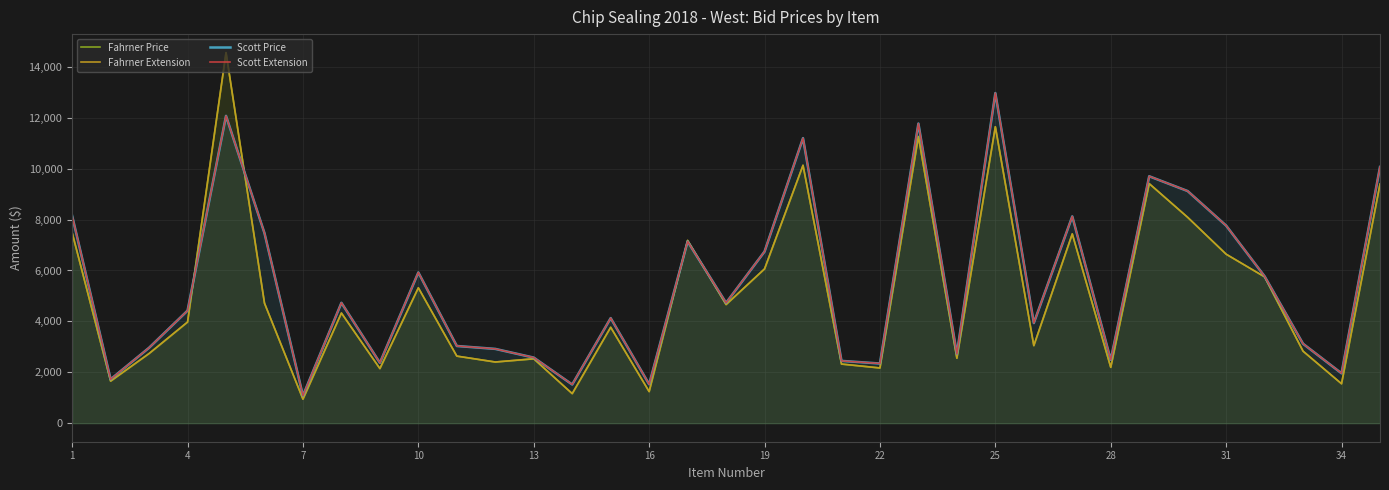

What are all the series names shown in the legend?

Fahrner Price, Fahrner Extension, Scott Price, Scott Extension